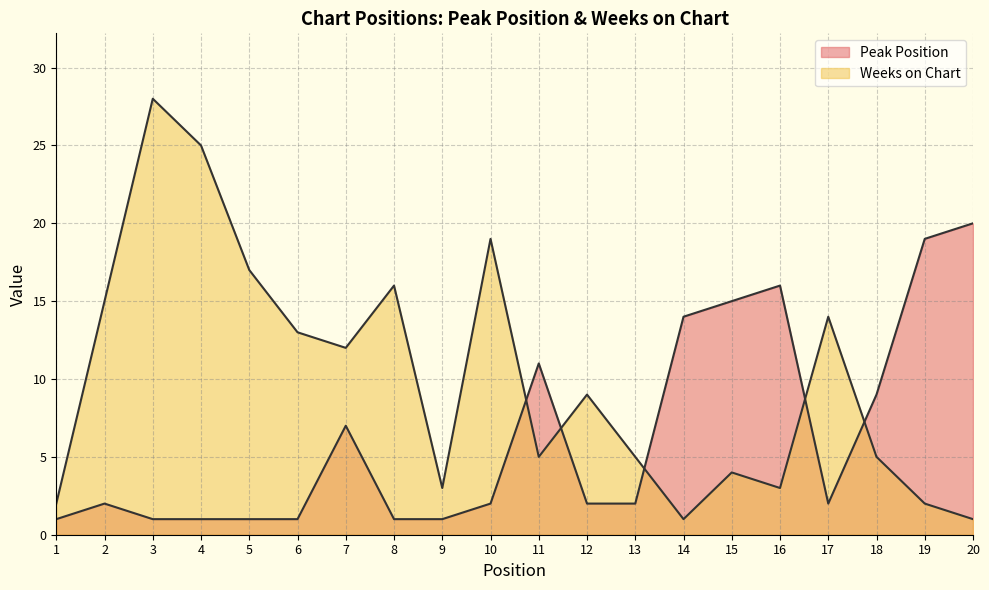

At 8, list the series in order from largest to smallest.

Weeks on Chart, Peak Position